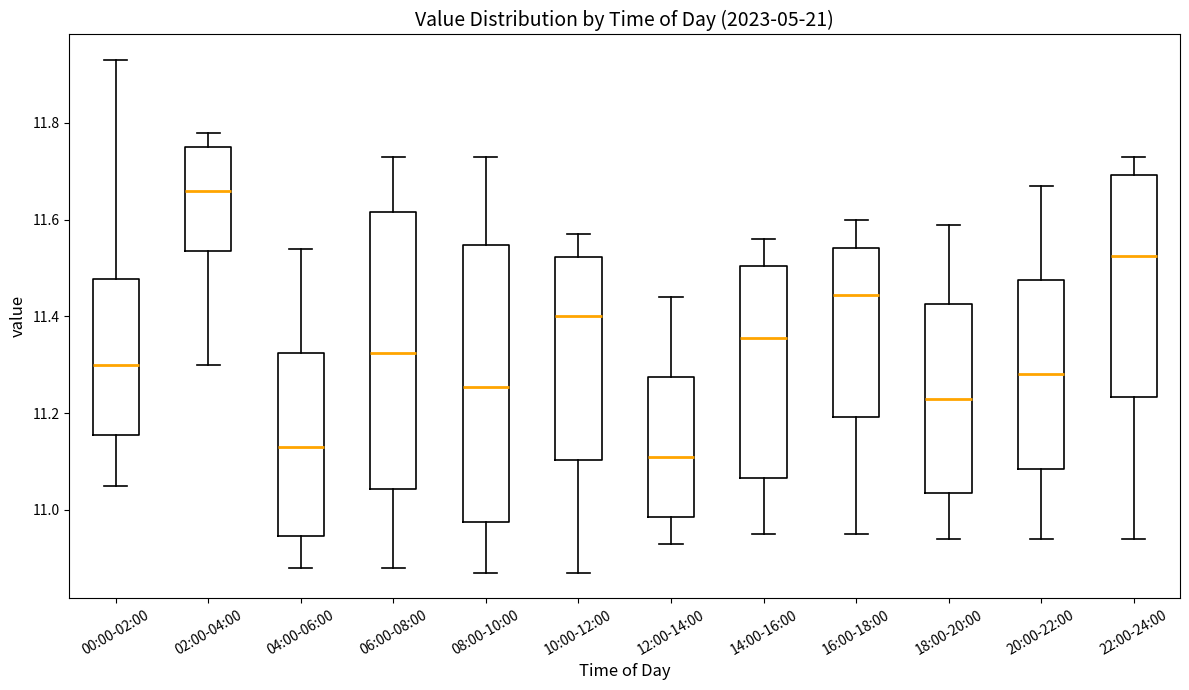

Reading left to right, transcribe this box plot: for each box, give where its median line is, the range the box spans, and where its two whiskers end, as read against the y-axis. The values are not printed on the chart, so give them approximately, as read against the axis.

00:00-02:00: median 11.30, box 11.16 to 11.48, whiskers 11.06 to 11.94
02:00-04:00: median 11.66, box 11.54 to 11.76, whiskers 11.30 to 11.78
04:00-06:00: median 11.14, box 10.94 to 11.32, whiskers 10.88 to 11.54
06:00-08:00: median 11.32, box 11.04 to 11.62, whiskers 10.88 to 11.74
08:00-10:00: median 11.26, box 10.98 to 11.54, whiskers 10.88 to 11.74
10:00-12:00: median 11.40, box 11.10 to 11.52, whiskers 10.88 to 11.58
12:00-14:00: median 11.12, box 10.98 to 11.28, whiskers 10.94 to 11.44
14:00-16:00: median 11.36, box 11.06 to 11.50, whiskers 10.96 to 11.56
16:00-18:00: median 11.44, box 11.20 to 11.54, whiskers 10.96 to 11.60
18:00-20:00: median 11.24, box 11.04 to 11.42, whiskers 10.94 to 11.60
20:00-22:00: median 11.28, box 11.08 to 11.48, whiskers 10.94 to 11.68
22:00-24:00: median 11.52, box 11.24 to 11.70, whiskers 10.94 to 11.74